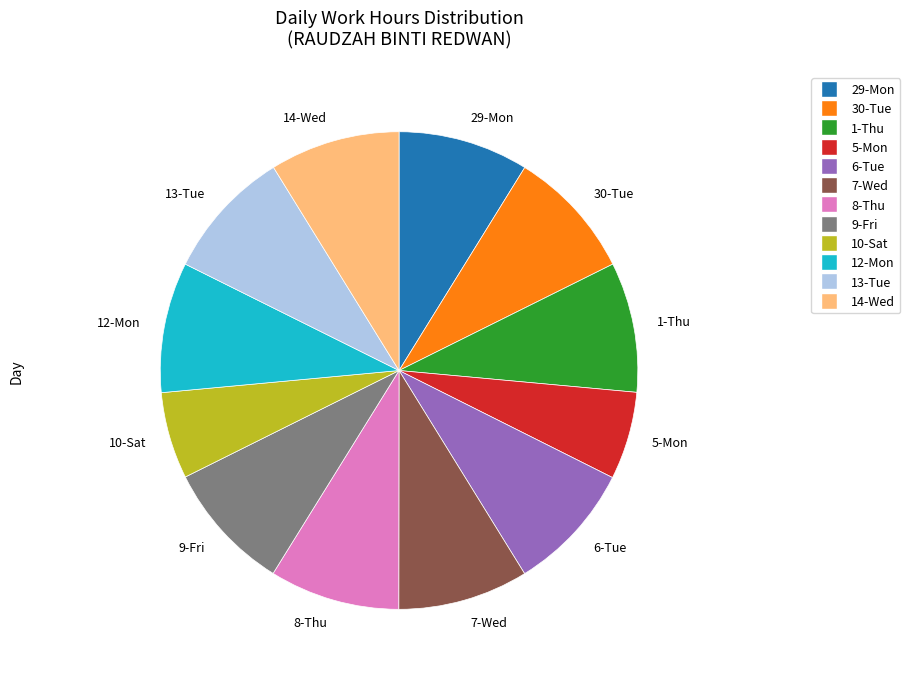

Is 6-Tue the majority of the pie?

No